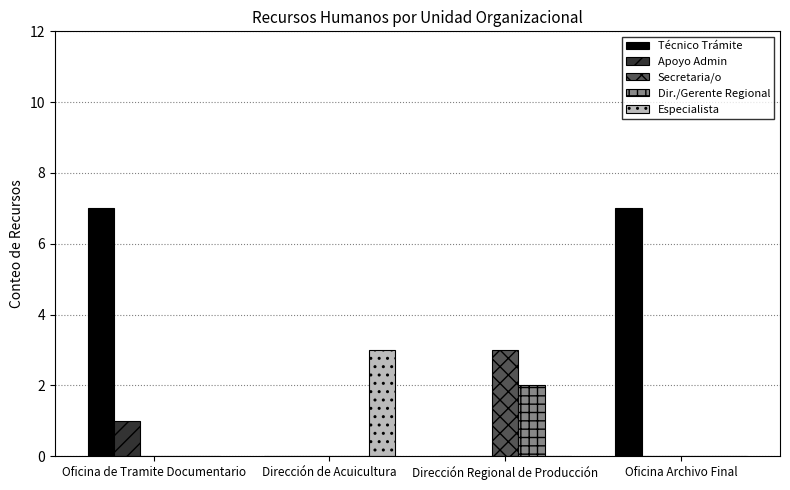

How many Secretaria/o values are between 0 and 3?

4